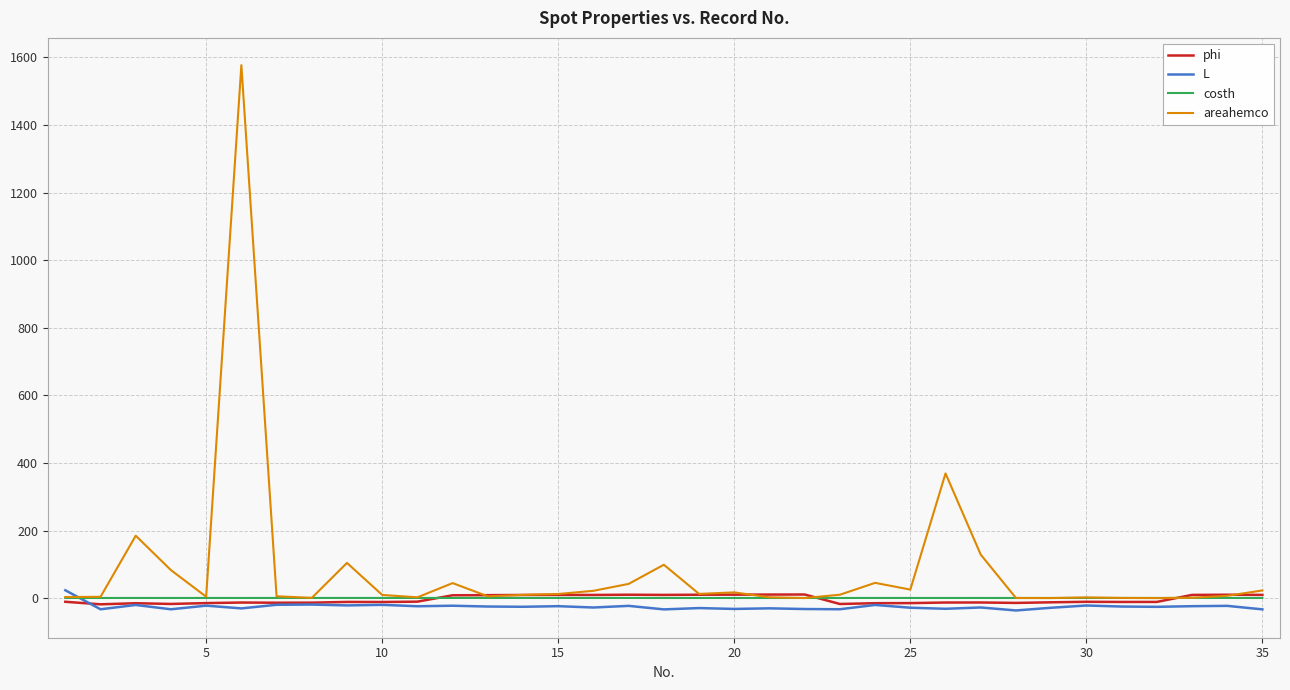

Which series has the widest spread of values?

areahemco